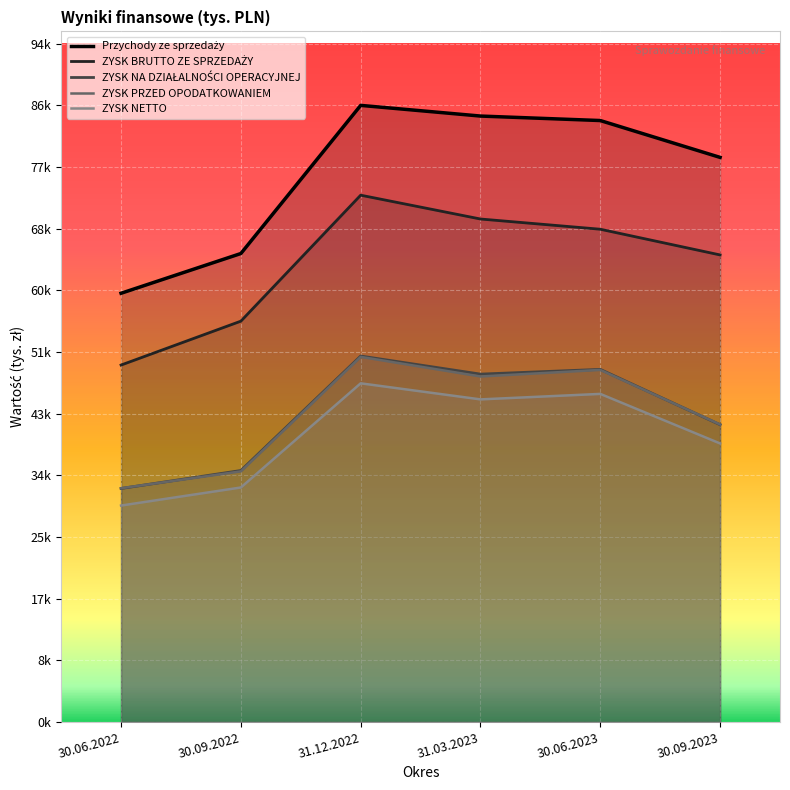

Count the number of data series in this chart.

5